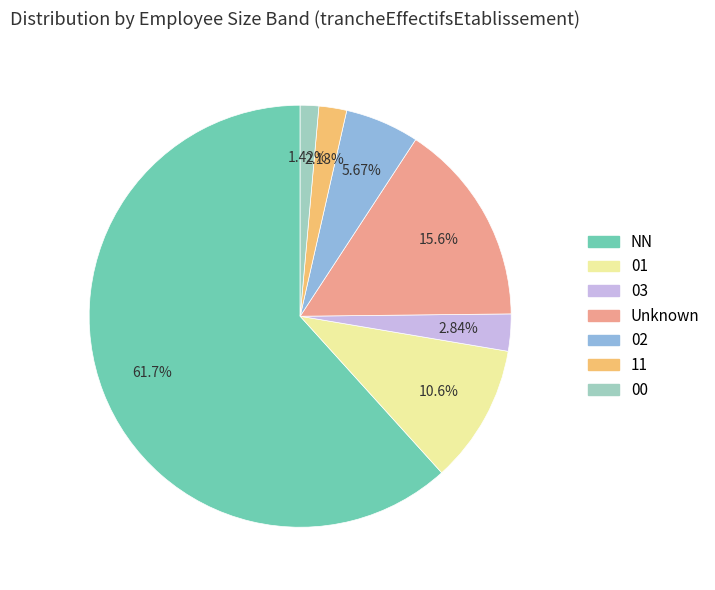

Is there any slice that represents more than half of the pie?

Yes